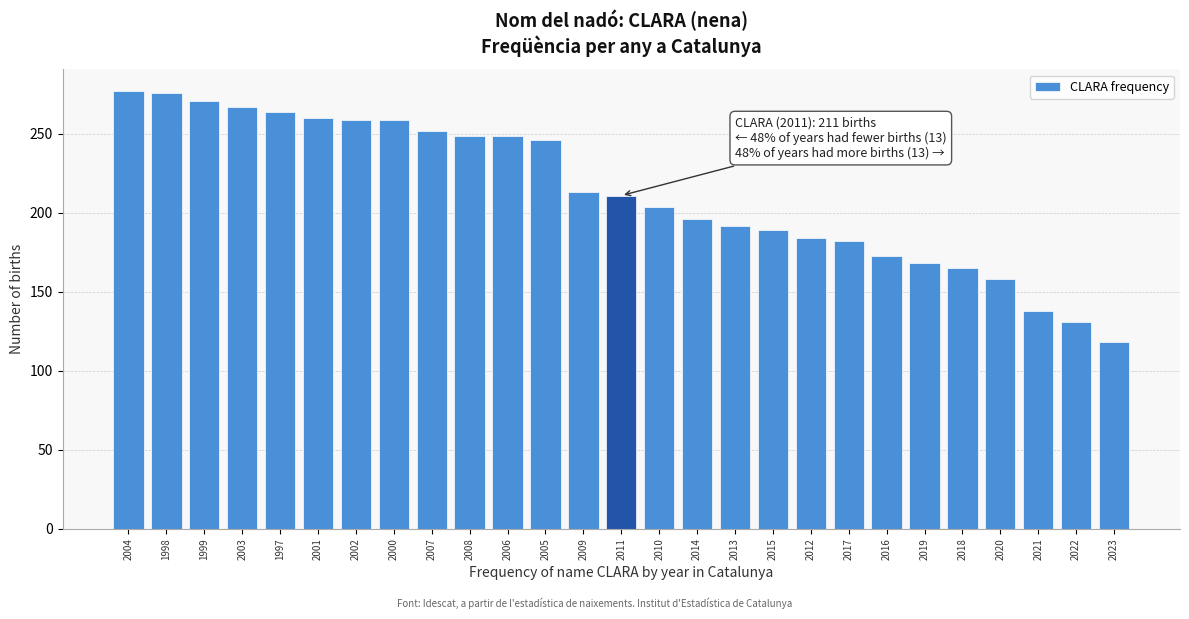

What is the average value?

213